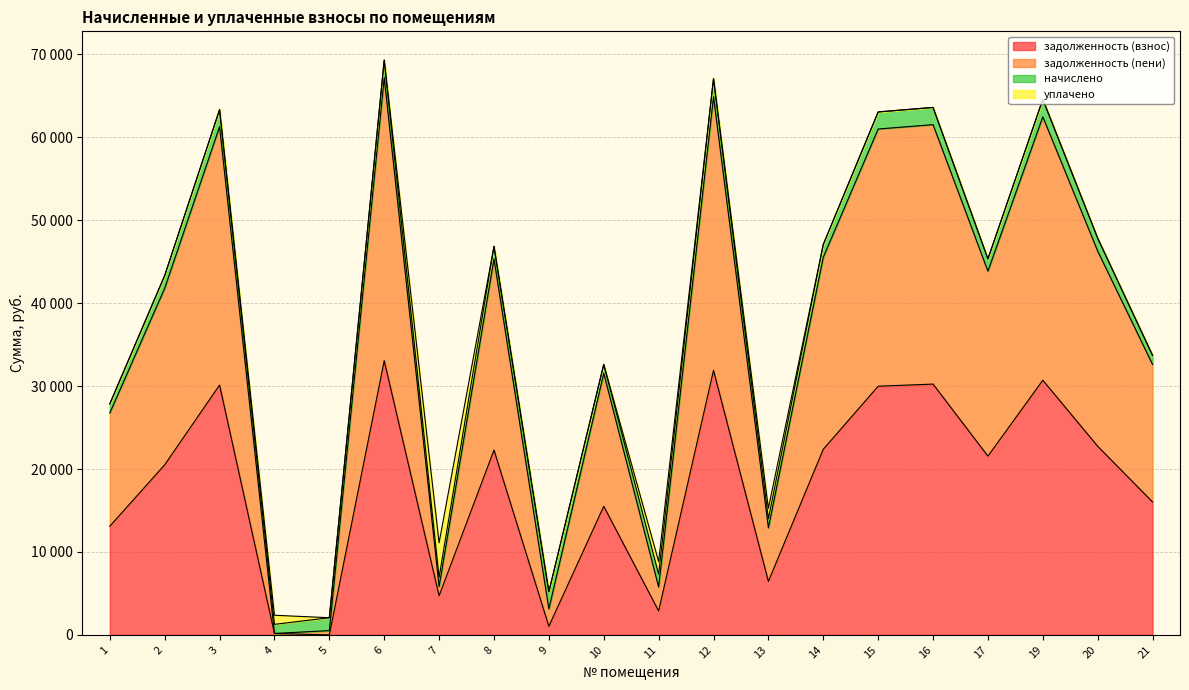

At which label does задолженность (взнос) first exceed 21562?

3